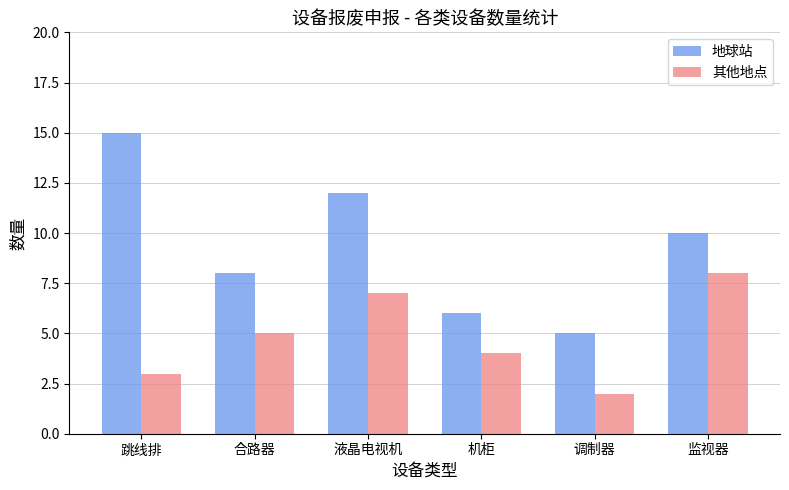

What is the approximate value of 地球站 at 跳线排, to the nearest 5?

15